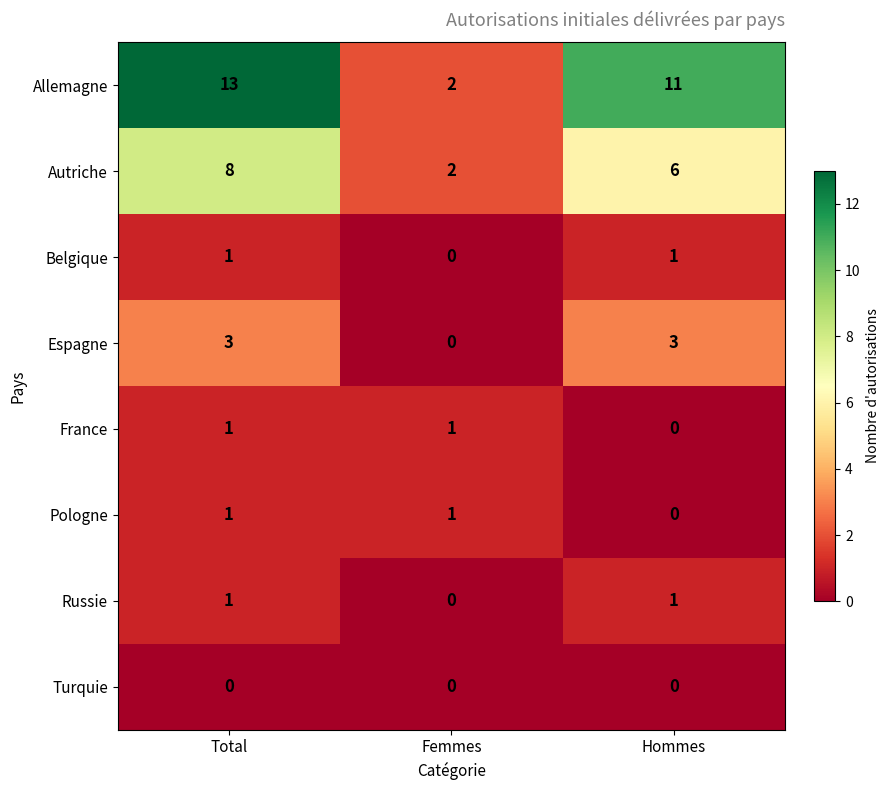

What is the difference between the maximum and minimum values in the Autriche series?

6